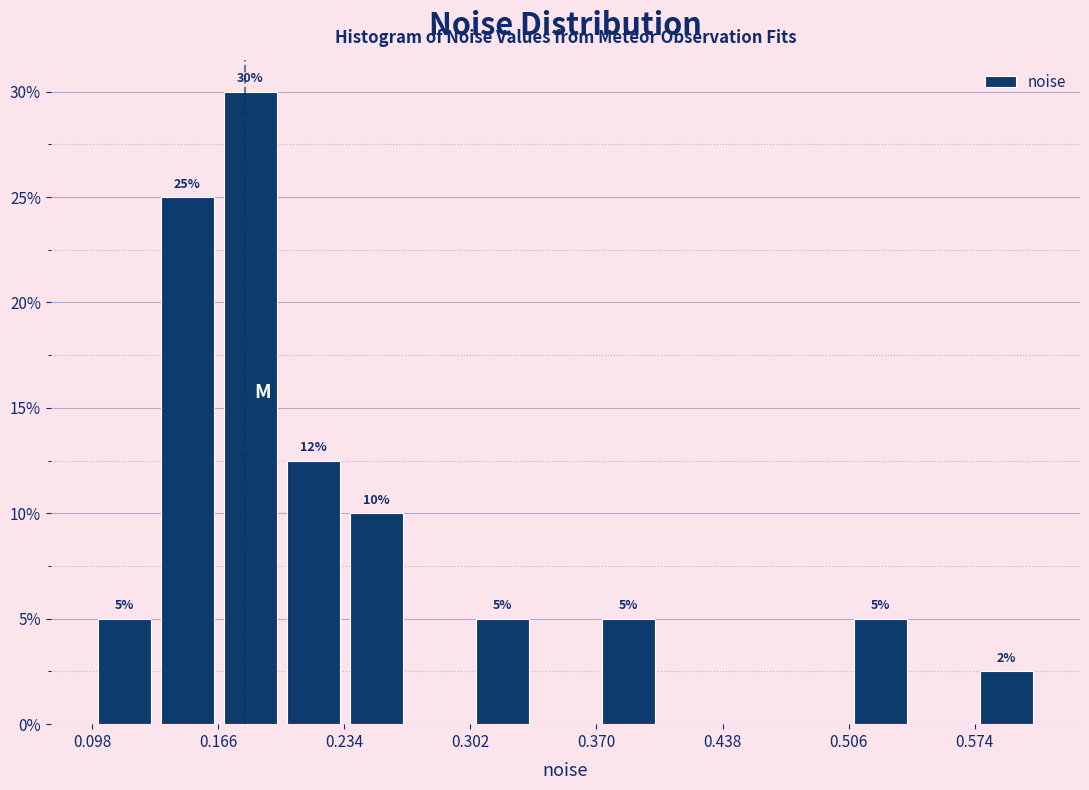

Read against the x-axis, roughly where is the centre of the tallest bar?

0.18